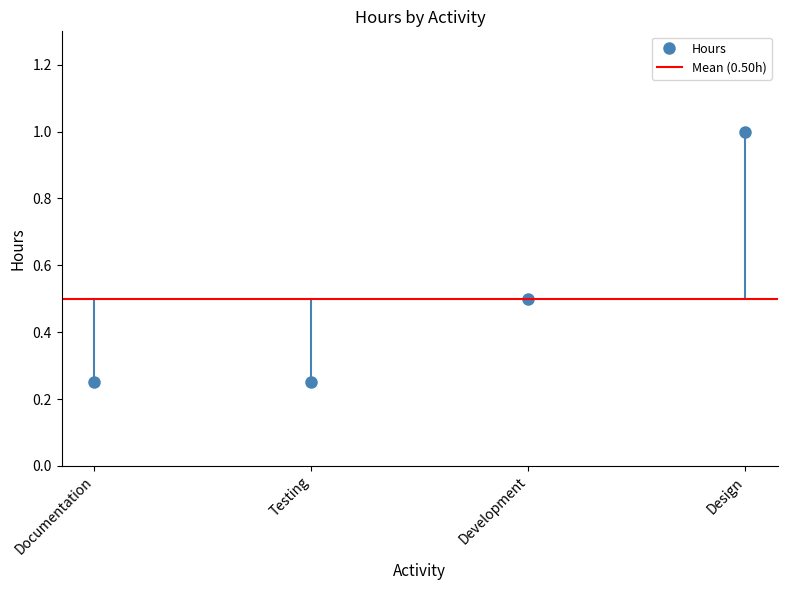

What is the difference between the second highest and minimum values?

0.2